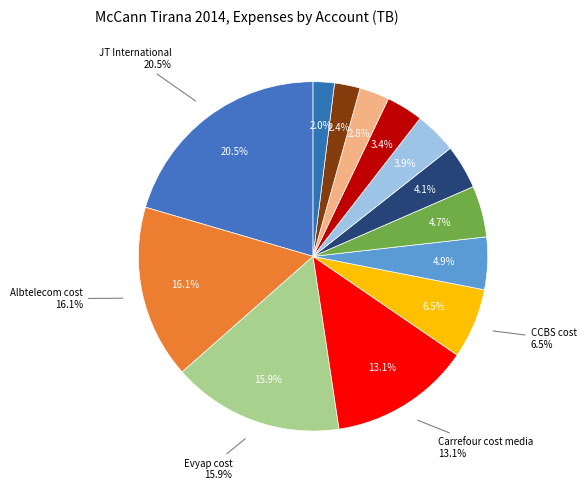

How many slices are in this pie chart?

13